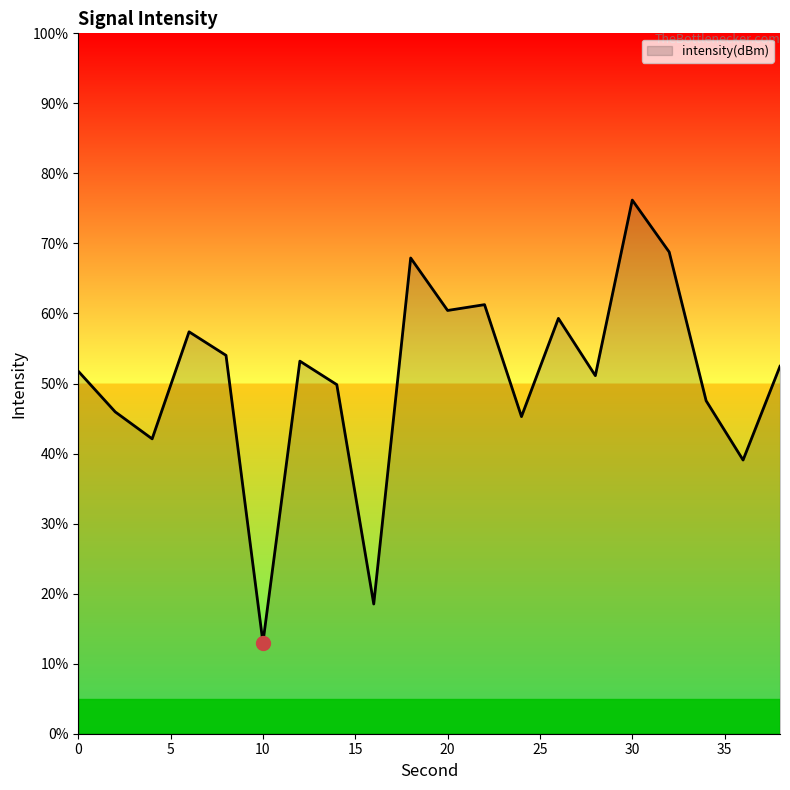

What is the smallest value displayed?

13.0